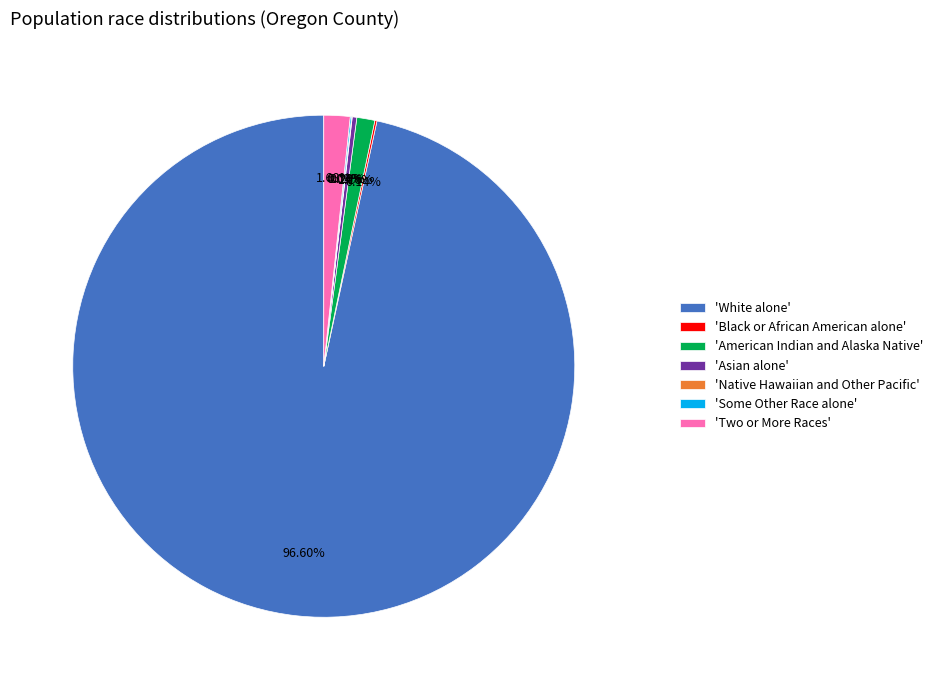

Which category accounts for the majority?

'White alone'